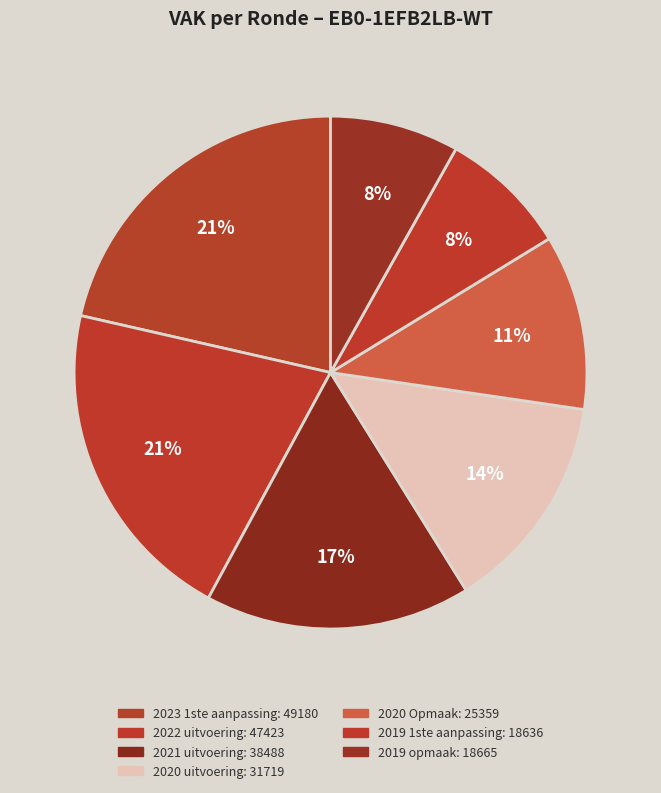

True or false: 2021 uitvoering accounts for 3% of the total.

False